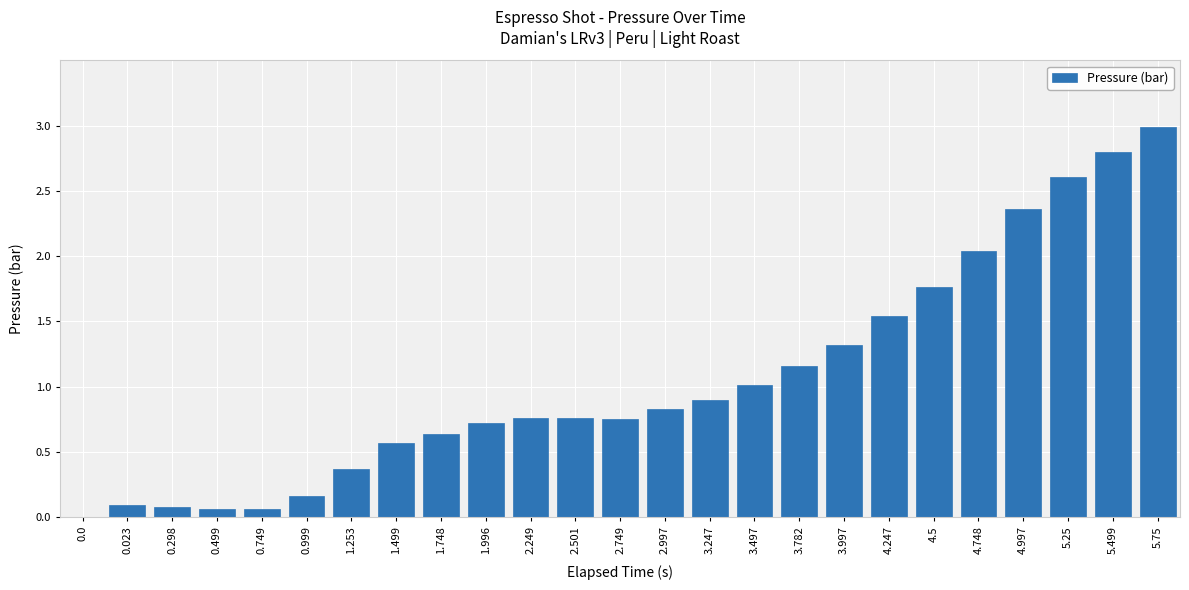

Are the bars grouped side by side (vs. stacked)?

No